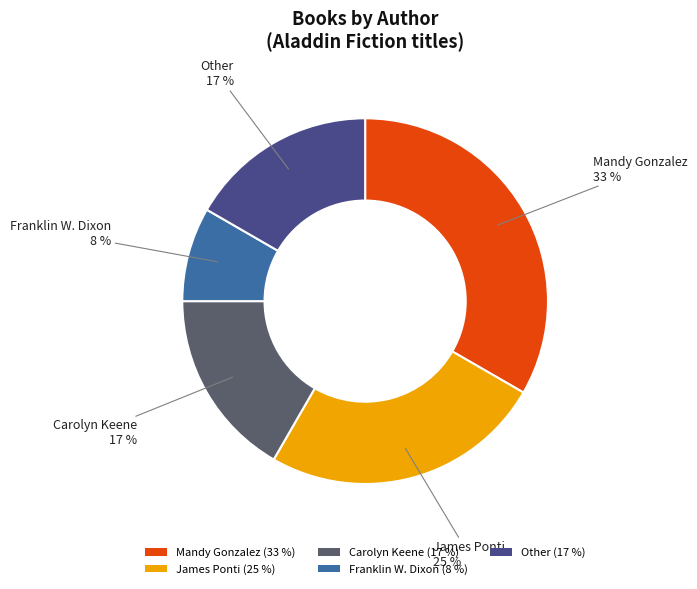

Count the number of slices in the pie.

5